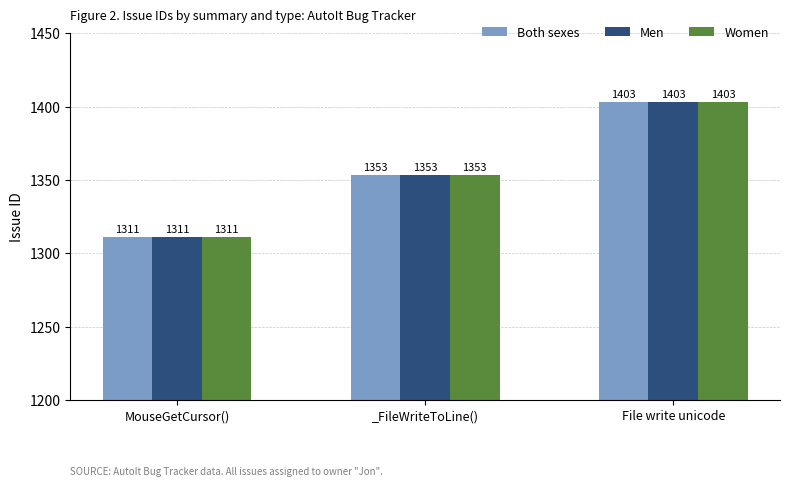

What is the difference between the maximum and second lowest values in the Men series?

50